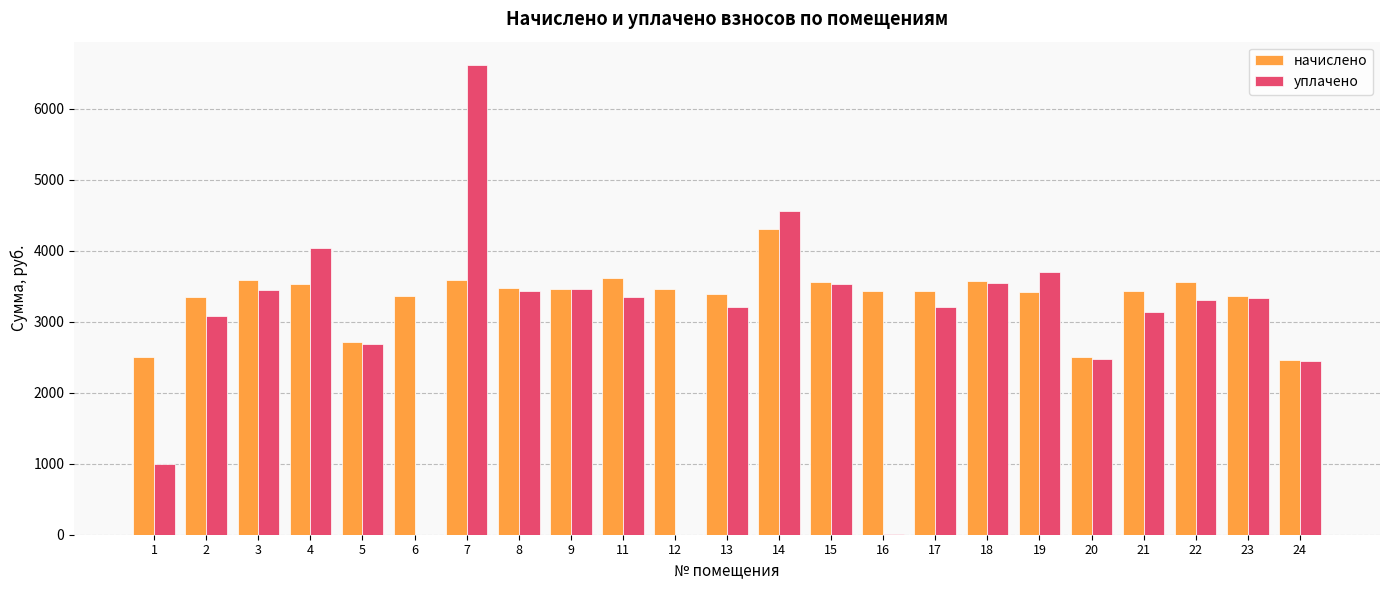

True or false: начислено has a value of 3436.6 at 17.

True